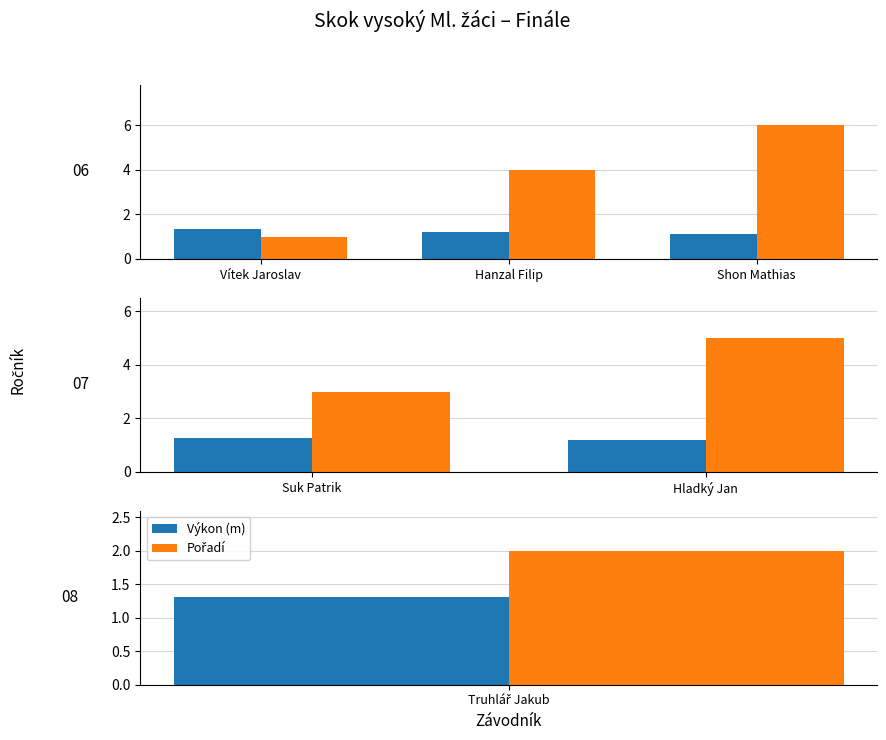

The value of Výkon (m) at Hladký Jan is 0.5. True or false?

False